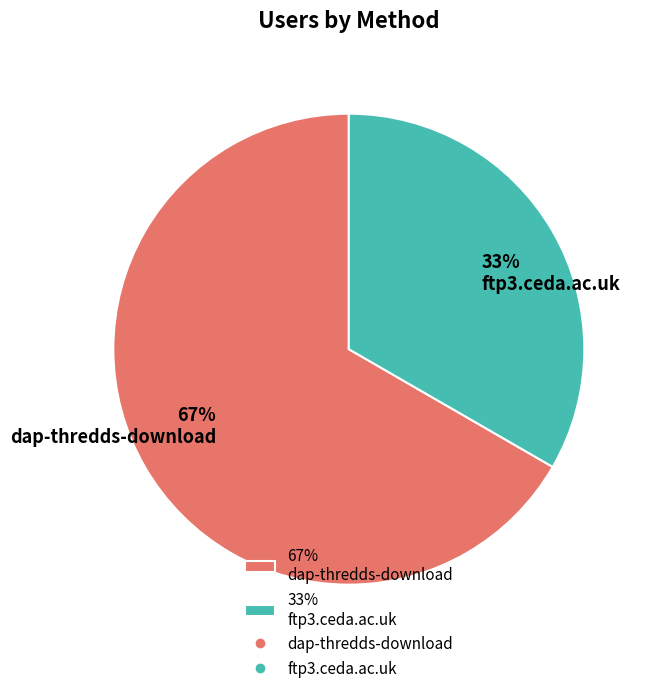

True or false: 67% dap-thredds-download accounts for 67% of the total.

True